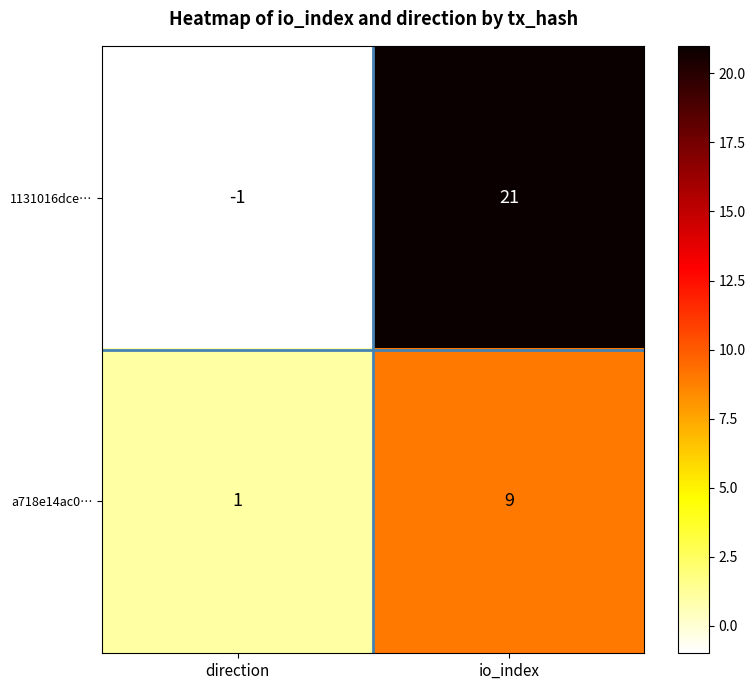

Which series has the largest total across all categories?

1131016dce…